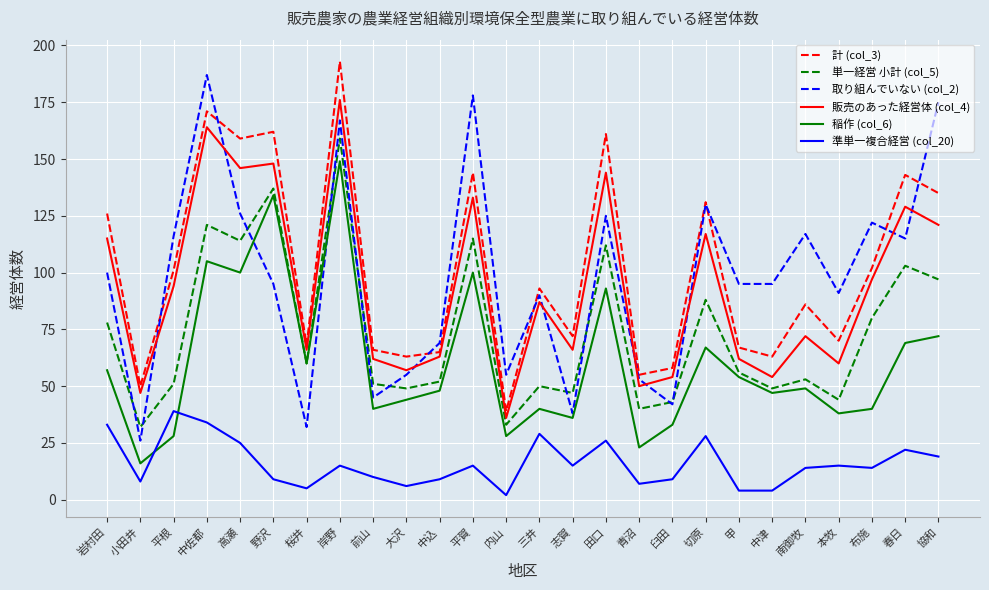

Which label corresponds to the largest value in the chart?

岸野